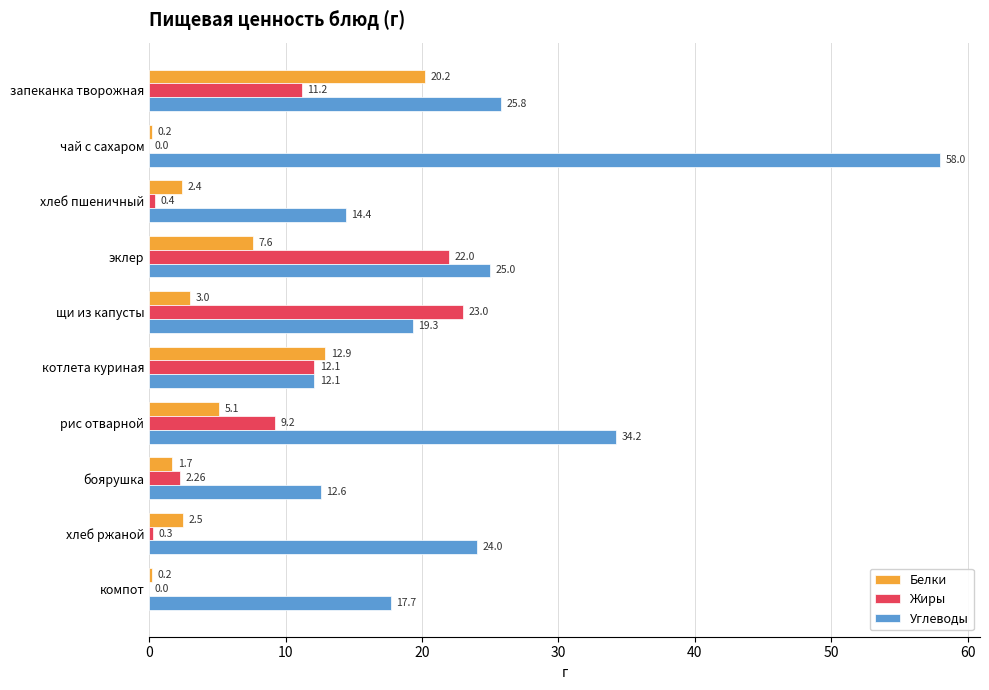

Between чай с сахаром and компот, which series saw the biggest shift?

Углеводы